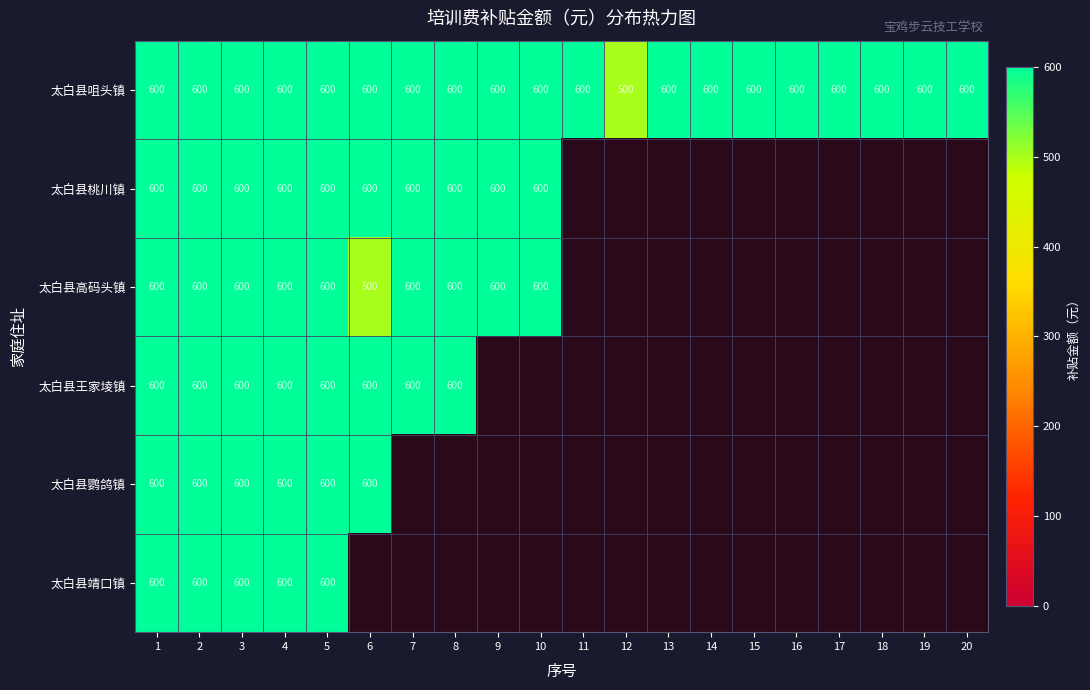

How many categories are shown in the chart?

20